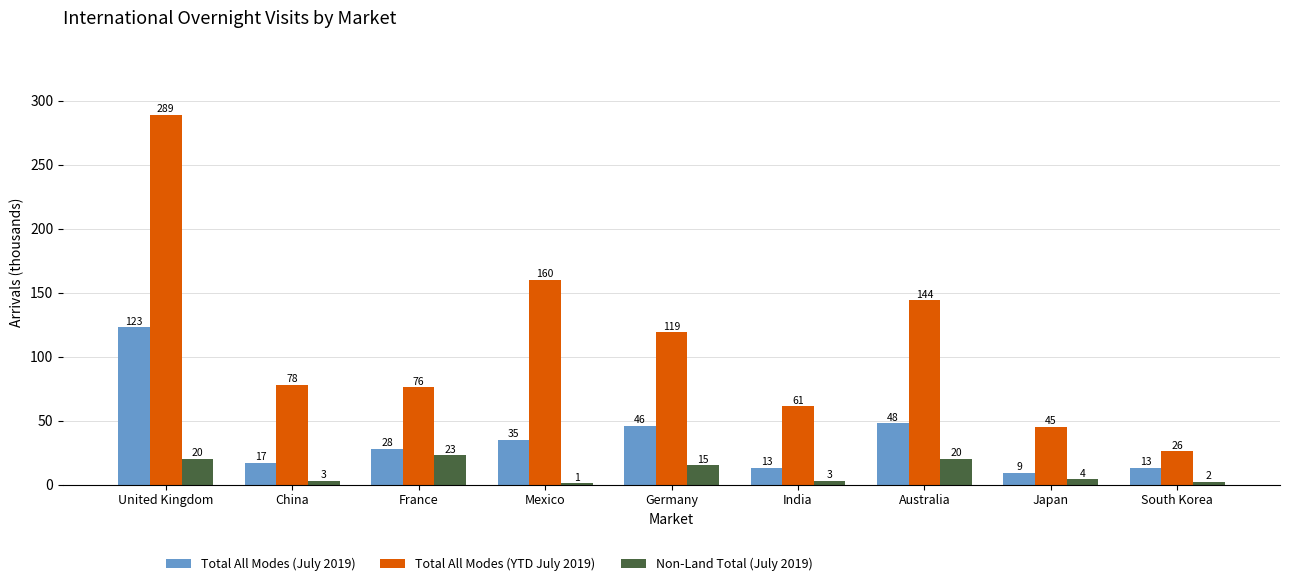

What is the sum of the Total All Modes (YTD July 2019) values at Germany and France?

195